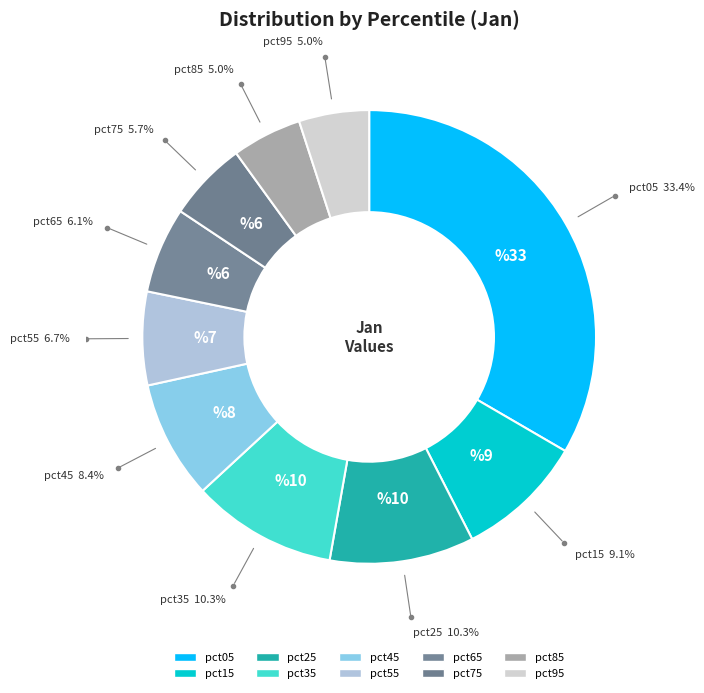

To the nearest percent, what percentage of the pie is pct55?

7%